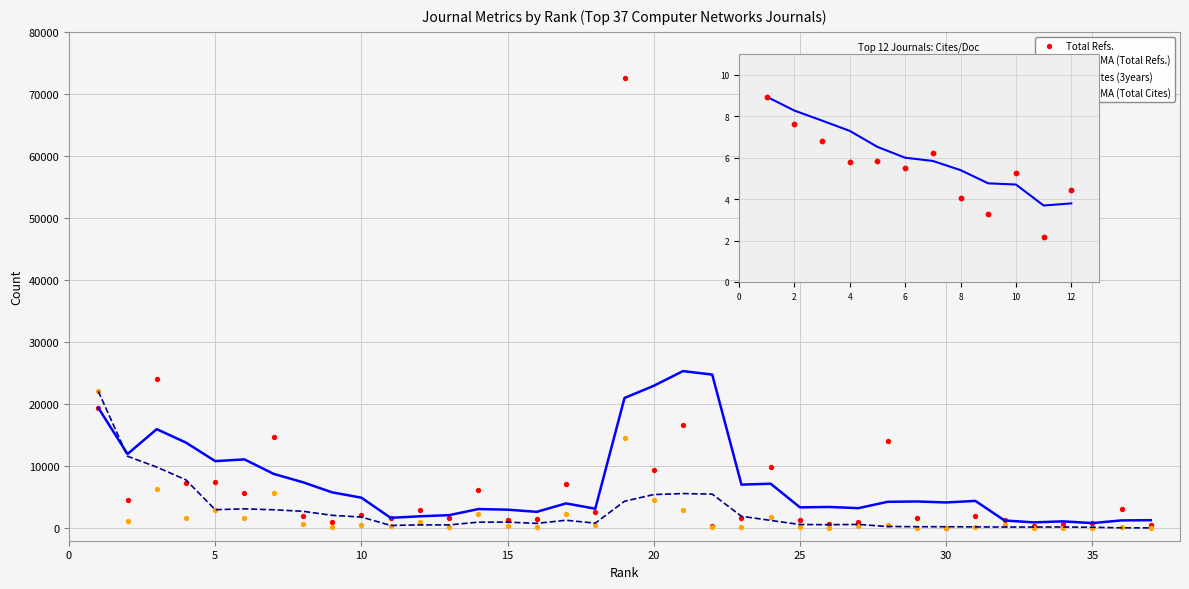

Is the value of Total Cites (3years) at 35 greater than the value of Total Refs. at 9?

No